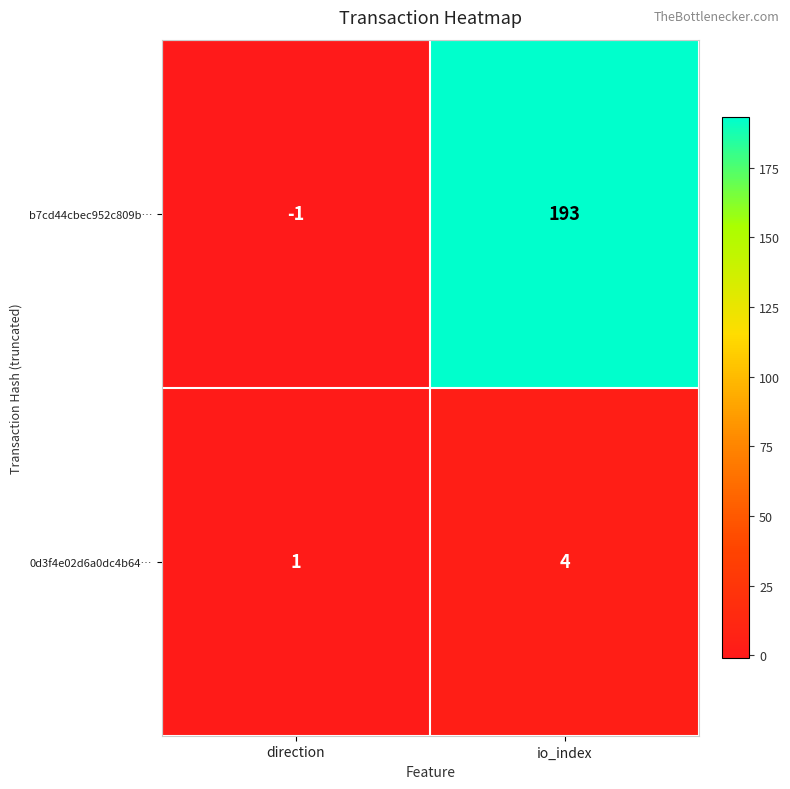

The 0d3f4e02d6a0dc4b64… series shows 1 at io_index. True or false?

False